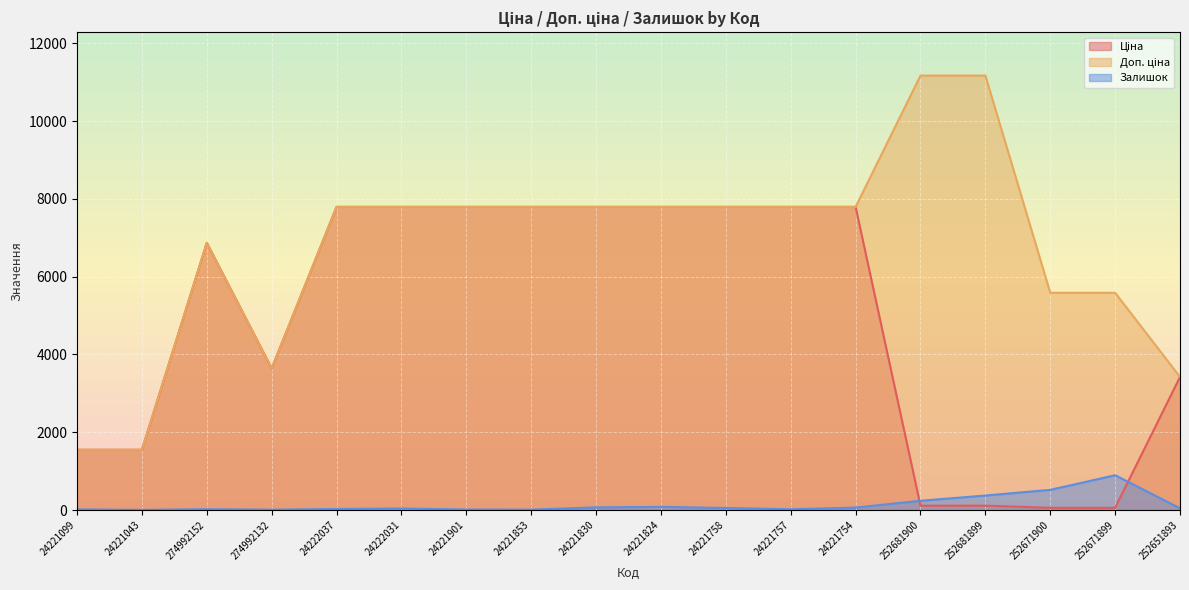

Reading left to right, extract all data points from this chart.

Ціна: 1547.7	1547.7	6869.4	3640.8	7792.9	7792.9	7792.9	7792.9	7792.9	7792.9	7792.9	7792.9	7792.9	111.7	111.7	55.9	55.9	3420.6
Доп. ціна: 1548.0	1548.0	6869.4	3641.0	7792.9	7792.9	7792.9	7792.9	7792.9	7792.9	7792.9	7792.9	7792.9	11169.0	11169.0	5585.0	5585.0	3421.0
Залишок: 16.0	4.0	21.0	9.0	27.0	39.0	13.0	10.0	68.0	81.0	52.0	19.0	62.0	237.0	372.0	518.0	894.0	43.0